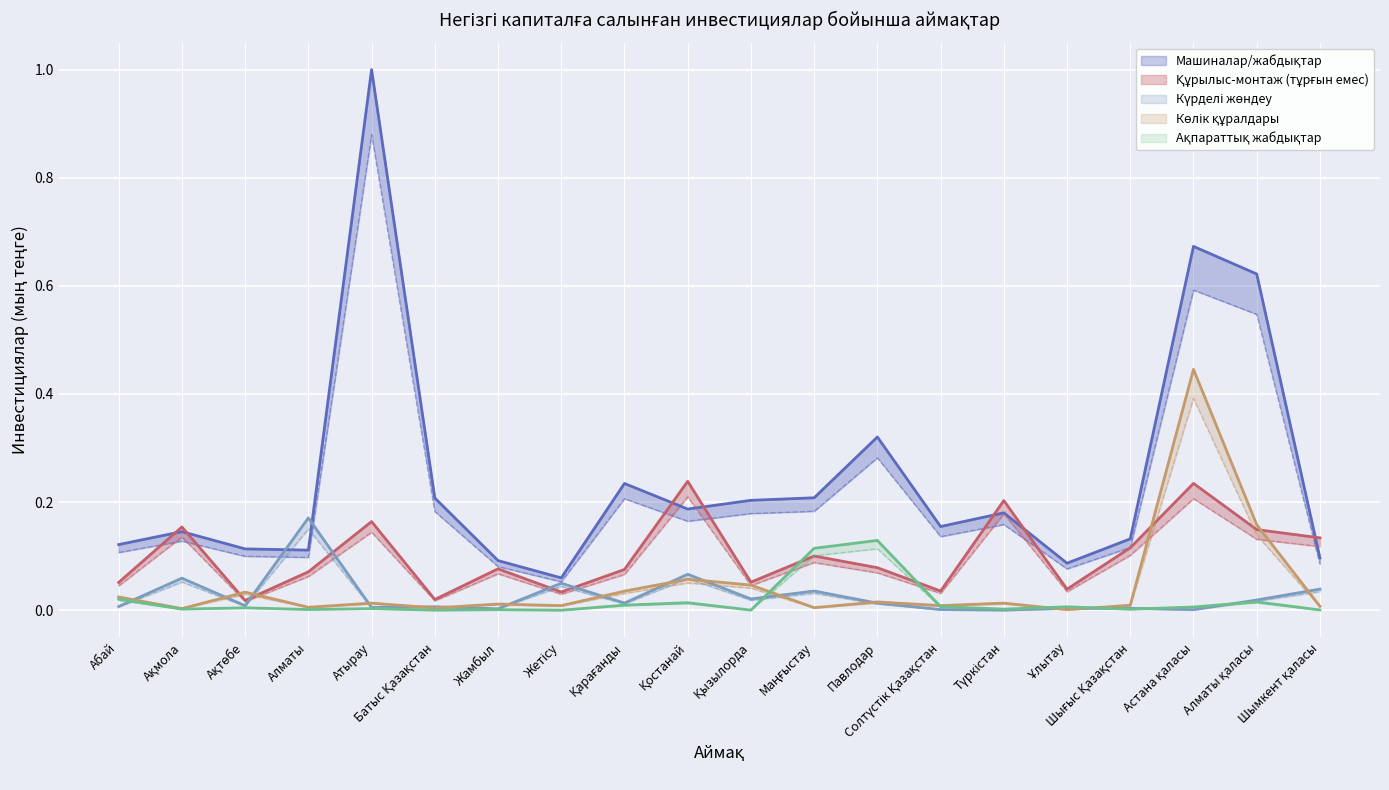

Which series has the largest total across all categories?

Машиналар/жабдықтар